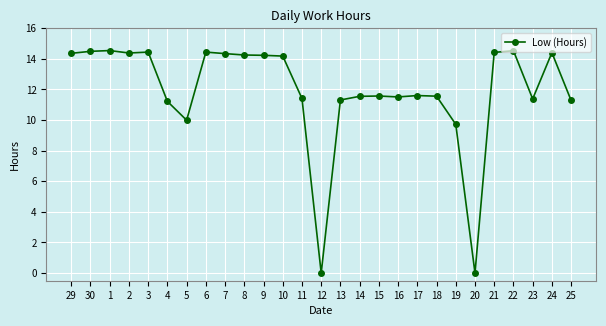

Approximately how many times larger is the value at 17 compared to 8?

0.8